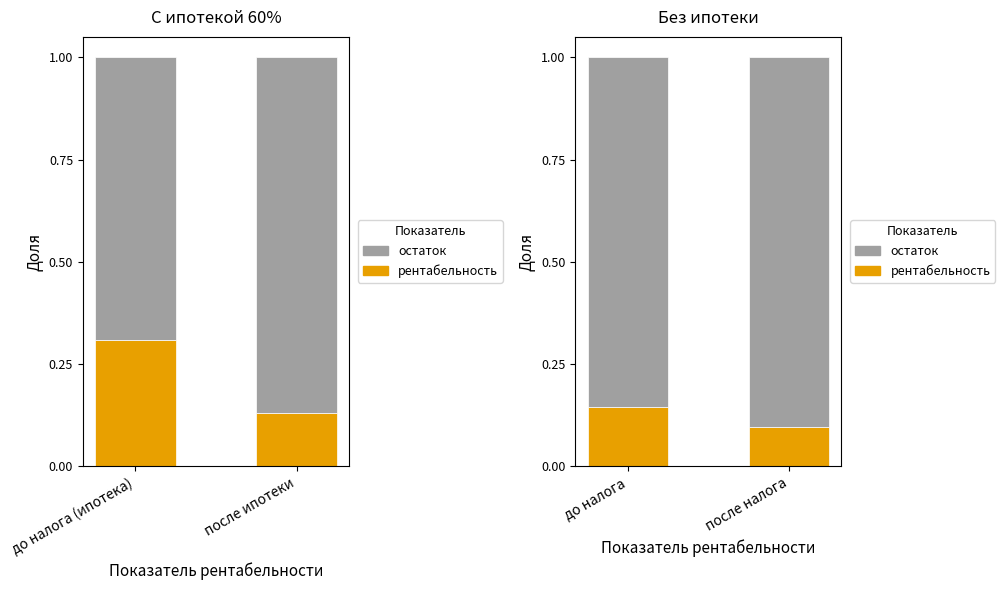

How many bars are there in each group?

2